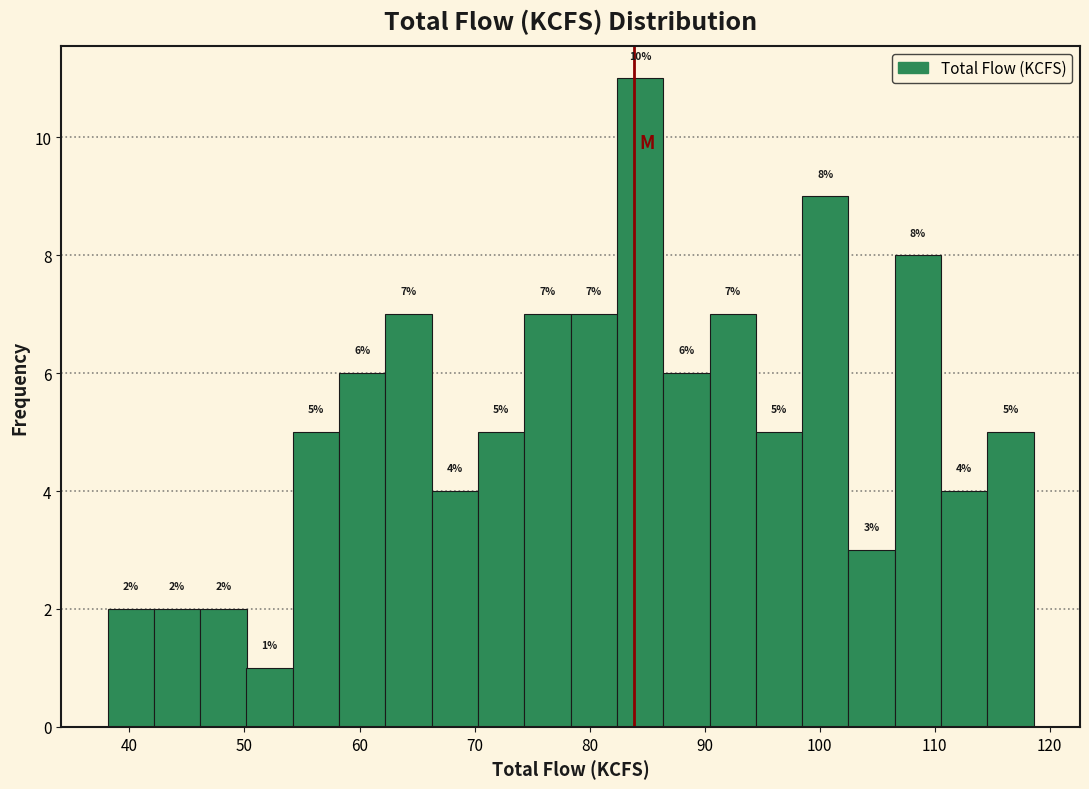

Which range on the x-axis has the tallest bar?

82 to 86